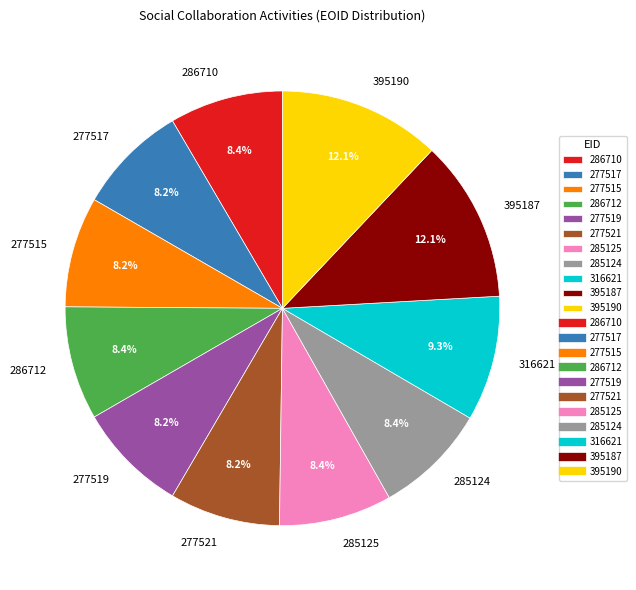

Count the number of slices in the pie.

11